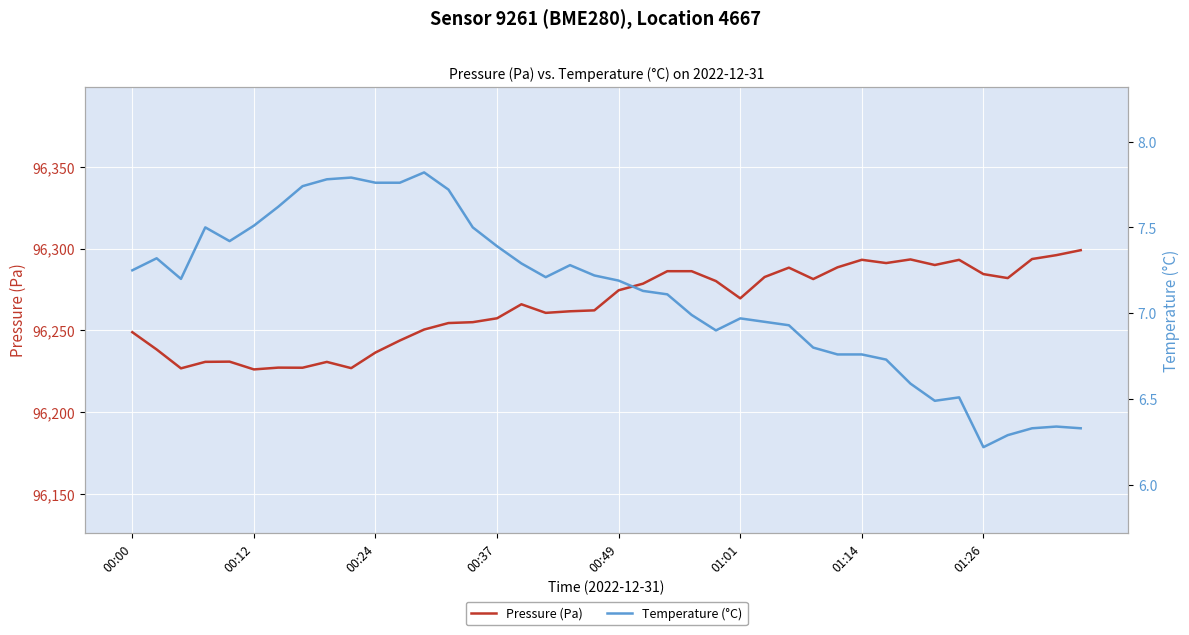

What is the highest value of the Pressure (Pa) series?

96299.1